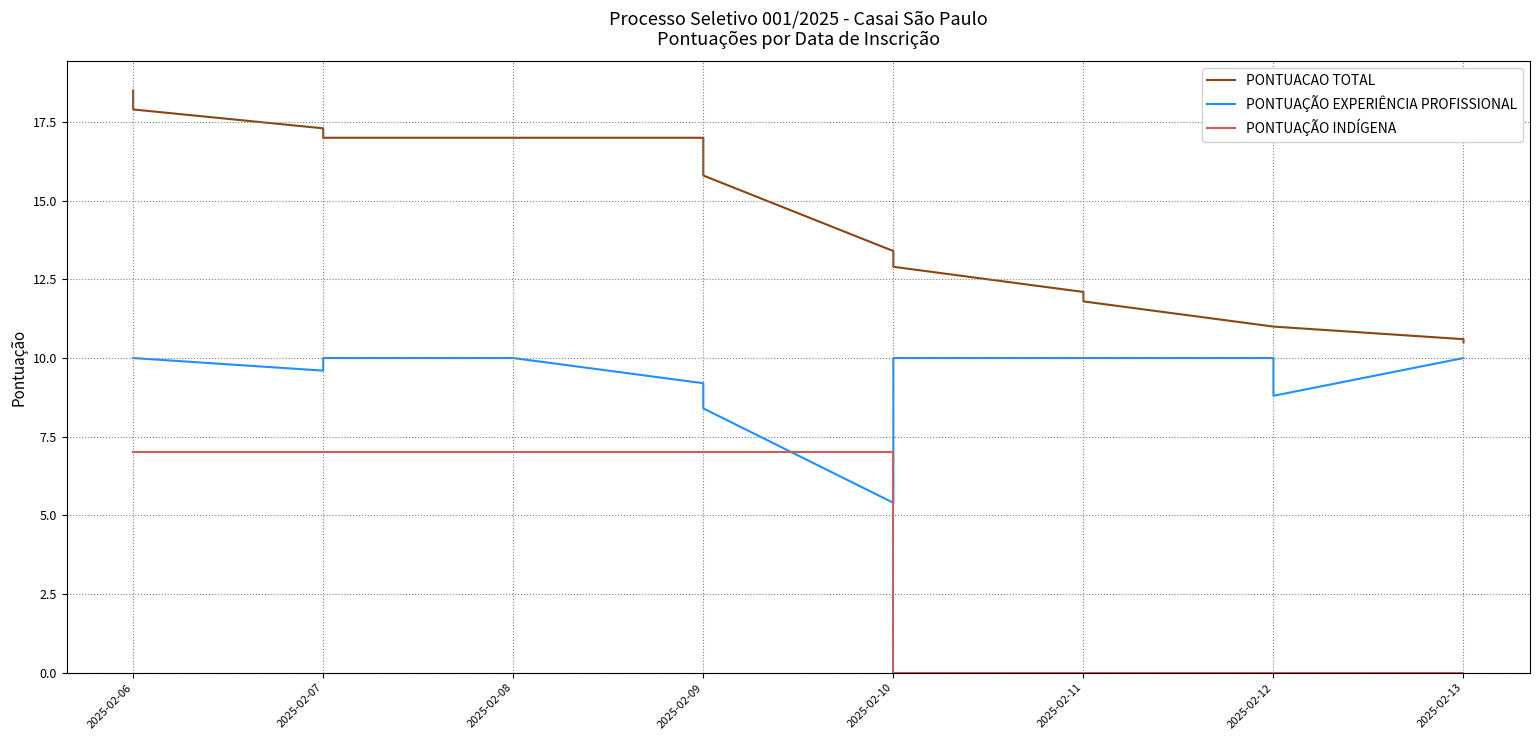

At how many categories does at least one series exceed 3?

20